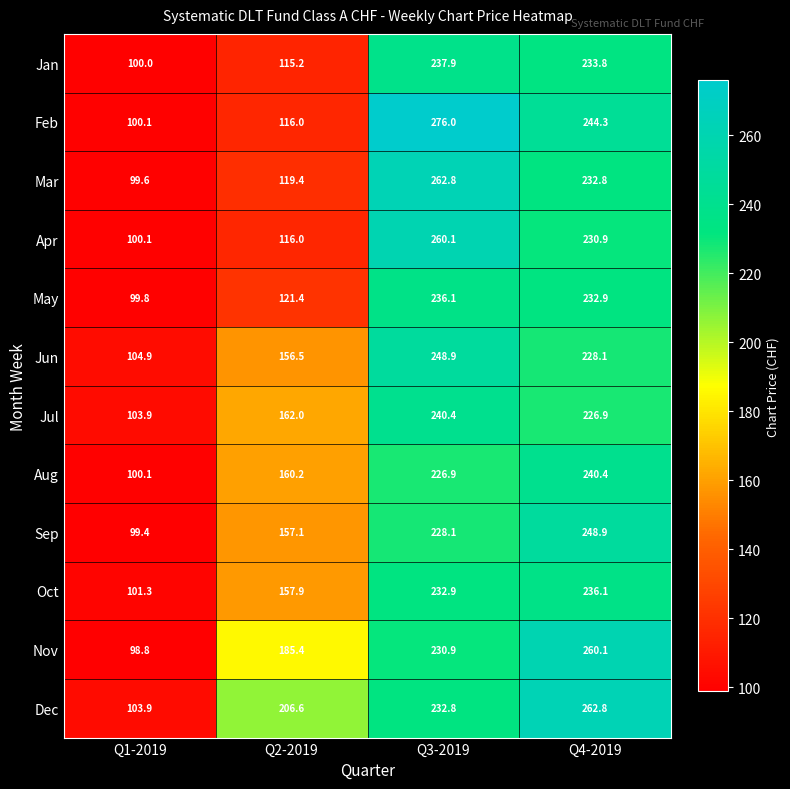

What is the total value across all series at Q3-2019?

2913.8